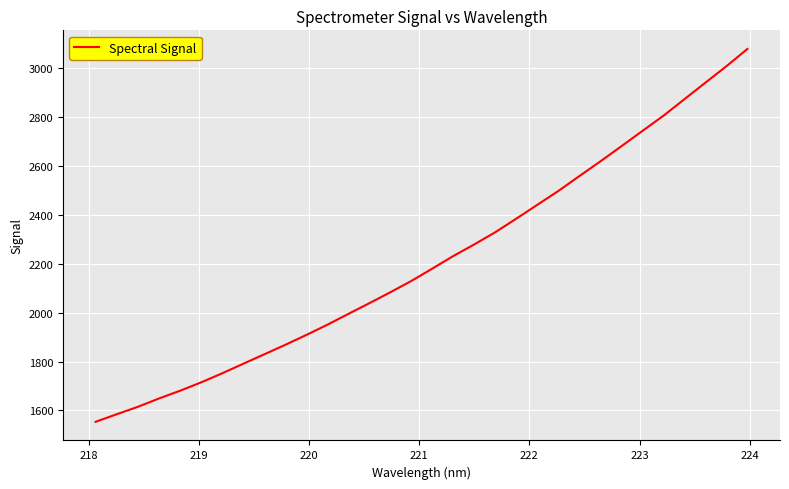

How many lines are shown in the chart?

1